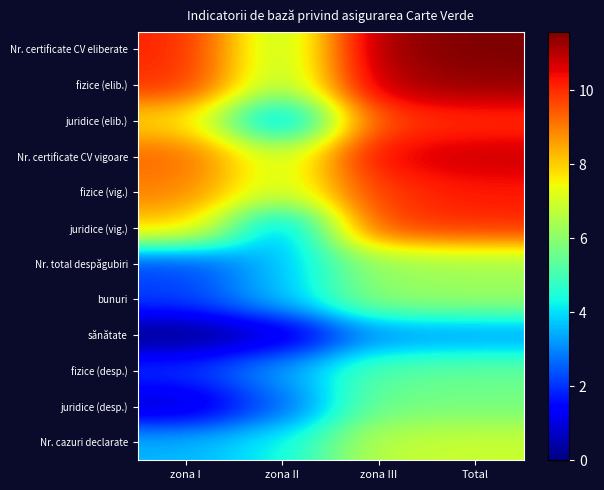

Which series has the largest range (max minus min)?

juridice (elib.)